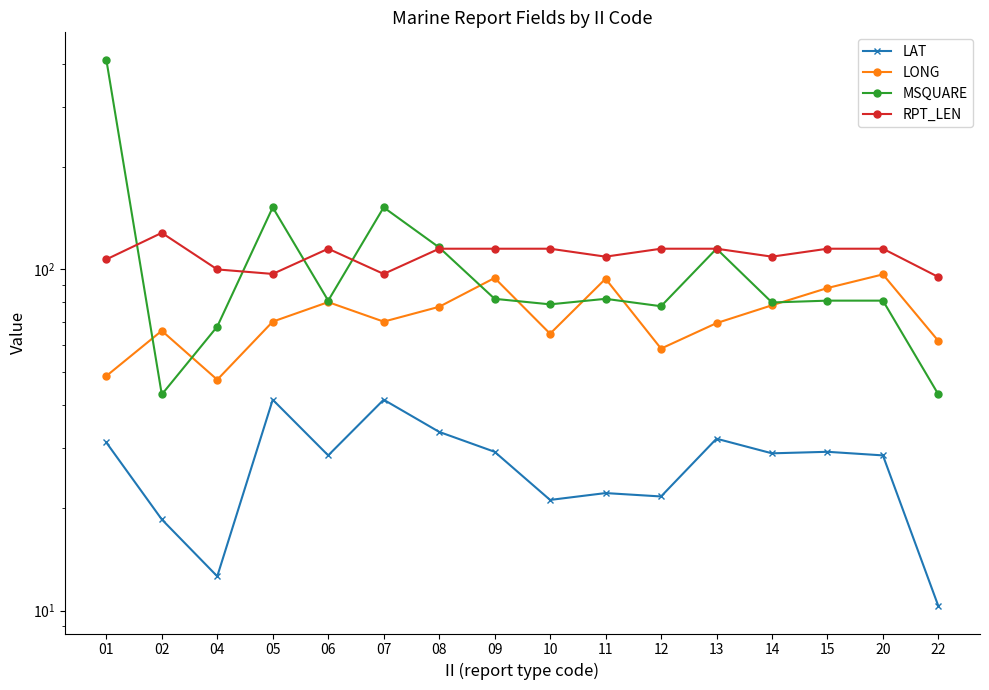

Reading left to right, transcribe all the data shown in this chart.

LAT: 31.1	18.5	12.6	41.5	28.5	41.5	33.4	29.2	21.1	22.1	21.6	31.9	28.9	29.2	28.5	10.3
LONG: 48.7	66.1	47.5	70.3	80.2	70.3	77.7	94.4	64.8	93.9	58.6	69.6	78.5	88.2	96.7	61.7
MSQUARE: 412.0	43.0	68.0	152.0	81.0	152.0	116.0	82.0	79.0	82.0	78.0	115.0	80.0	81.0	81.0	43.0
RPT_LEN: 107.0	128.0	100.0	97.0	115.0	97.0	115.0	115.0	115.0	109.0	115.0	115.0	109.0	115.0	115.0	95.0